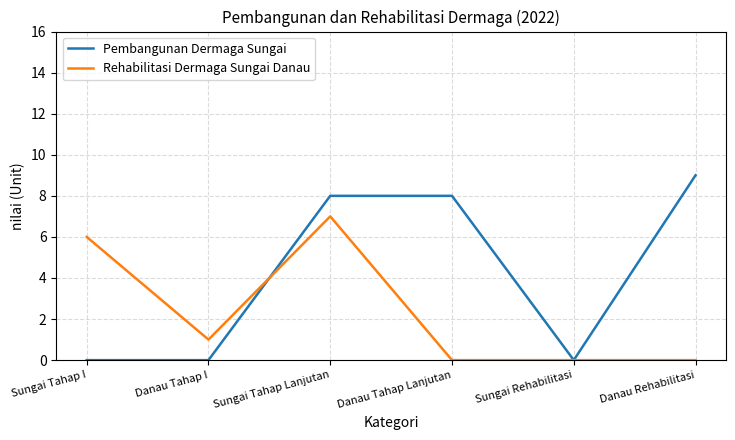

What position from the right is Sungai Rehabilitasi?

2